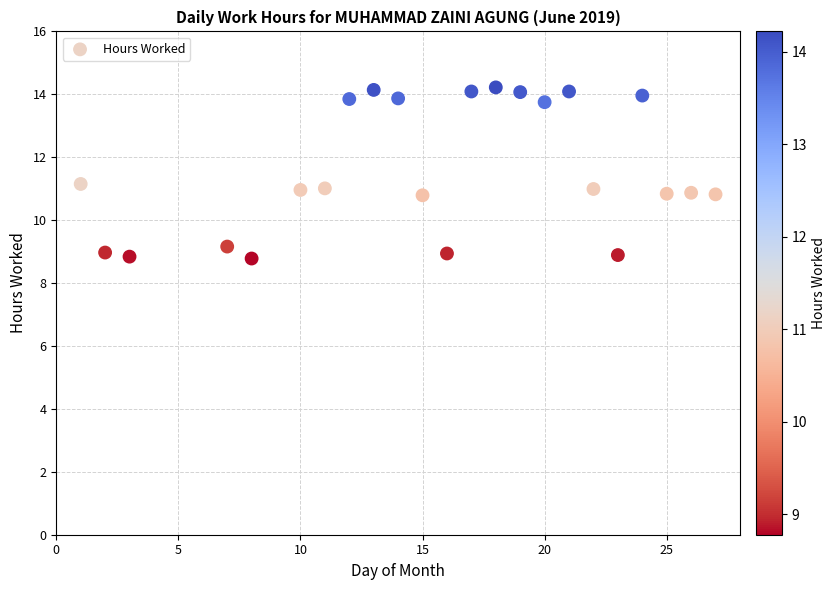

What is the range of Y values (max minus min)?

5.4